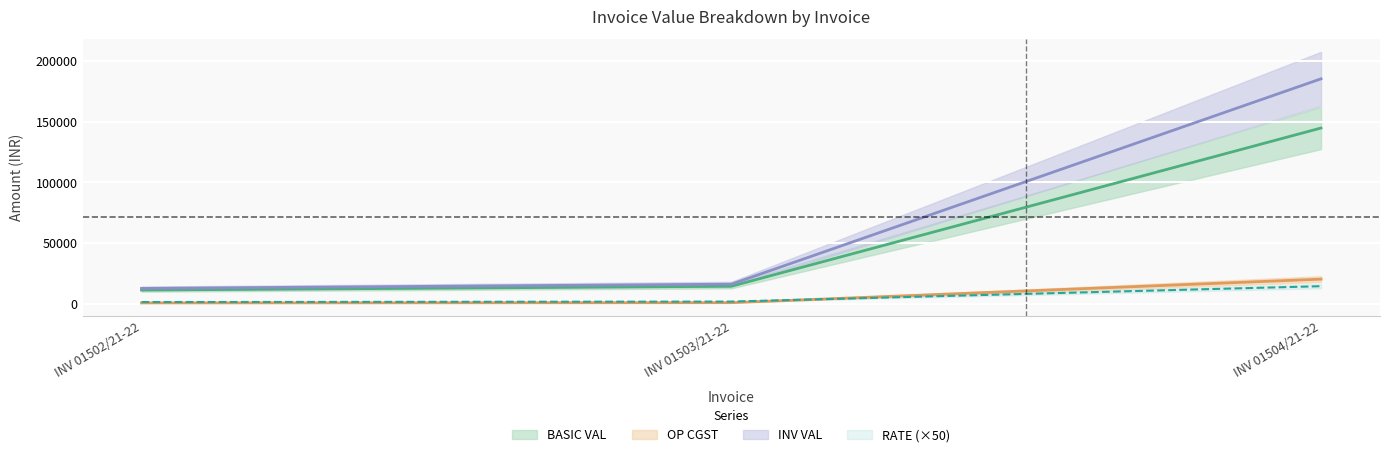

What is the minimum value for RATE?

1412.5